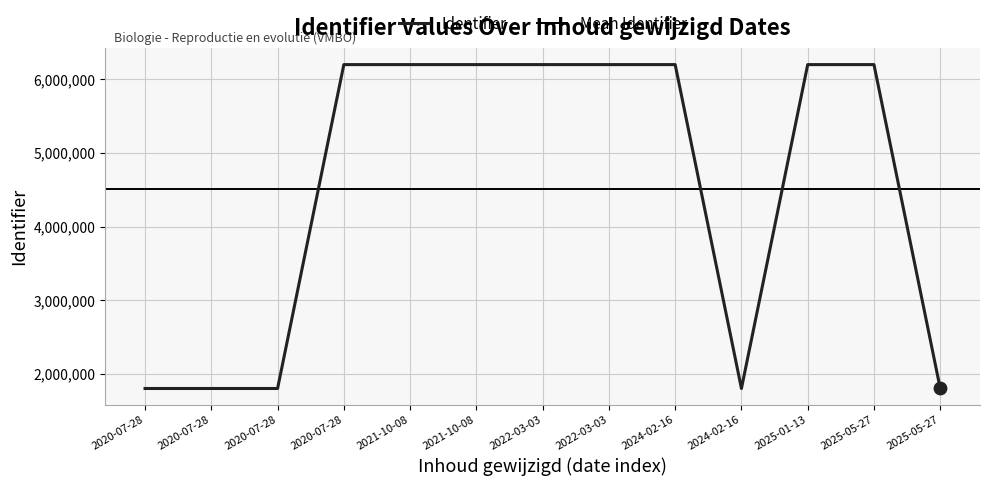

What is the ratio of the value at 2020-07-28 to the value at 2020-07-28?

1.0